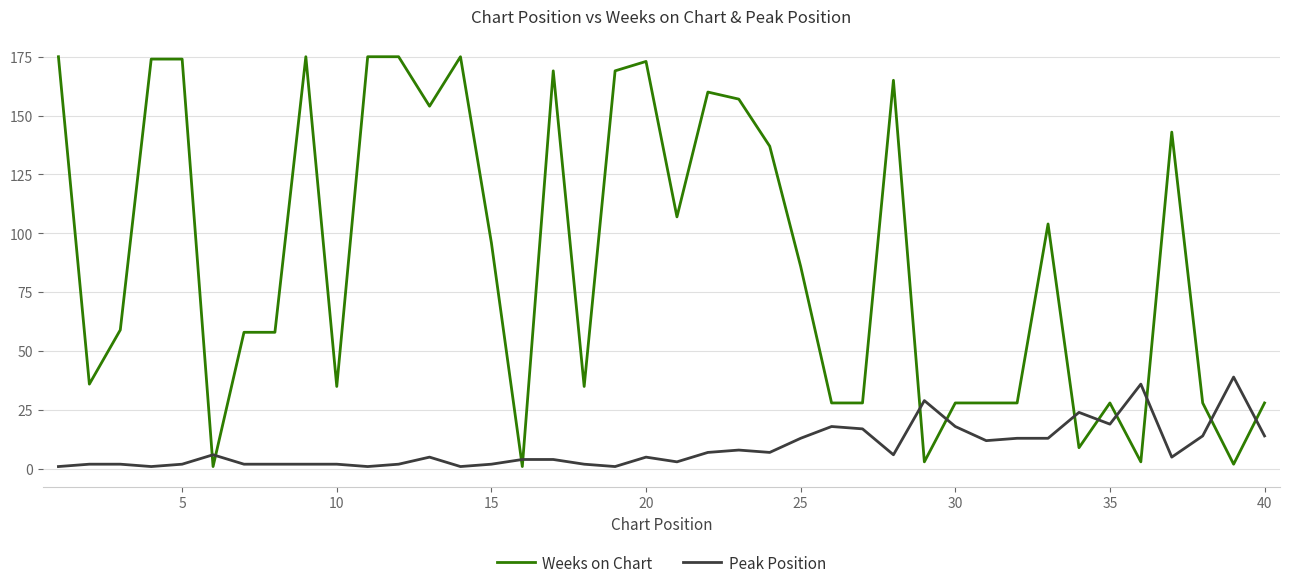

Count the number of data series in this chart.

2